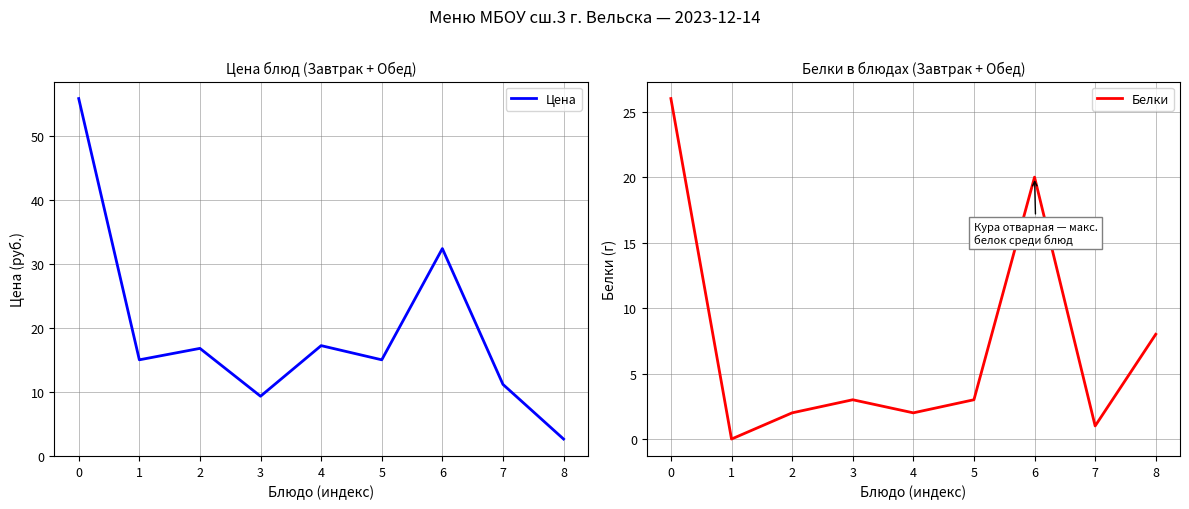

Rank the series by their average value, from lowest to highest.

Белки, Цена